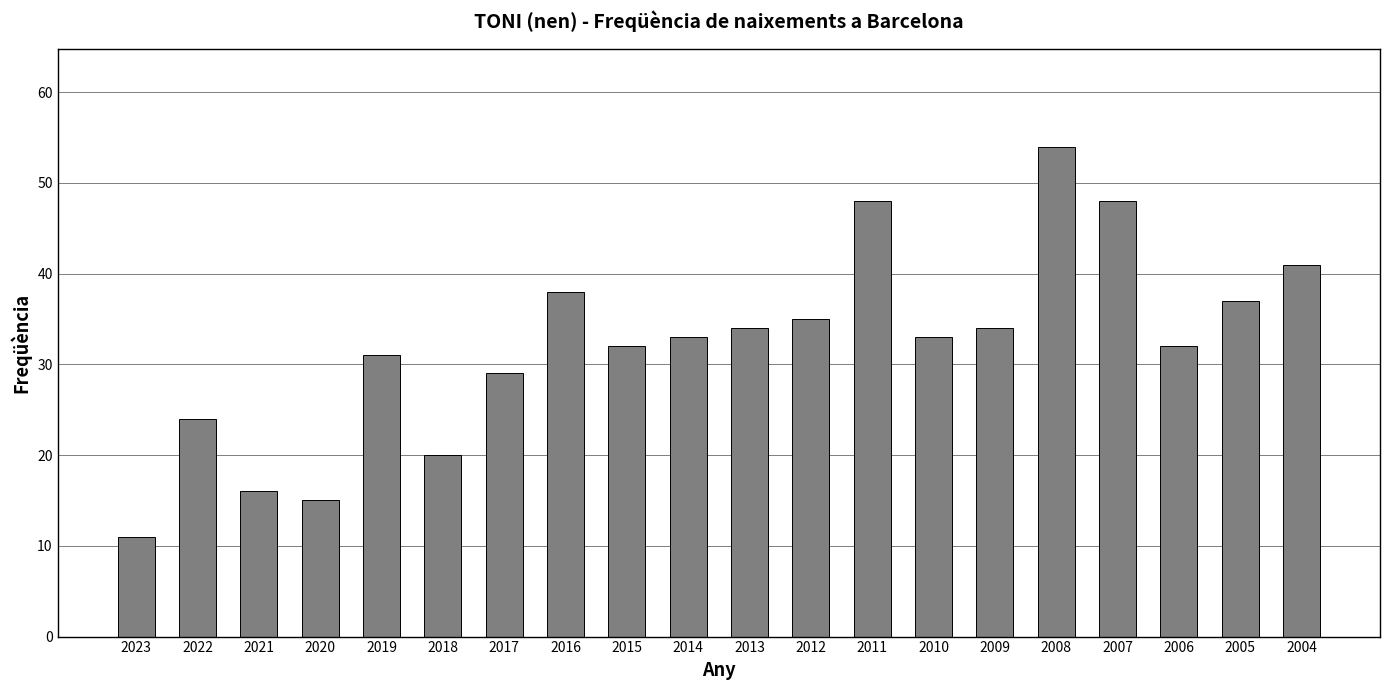

Count the number of data series in this chart.

1